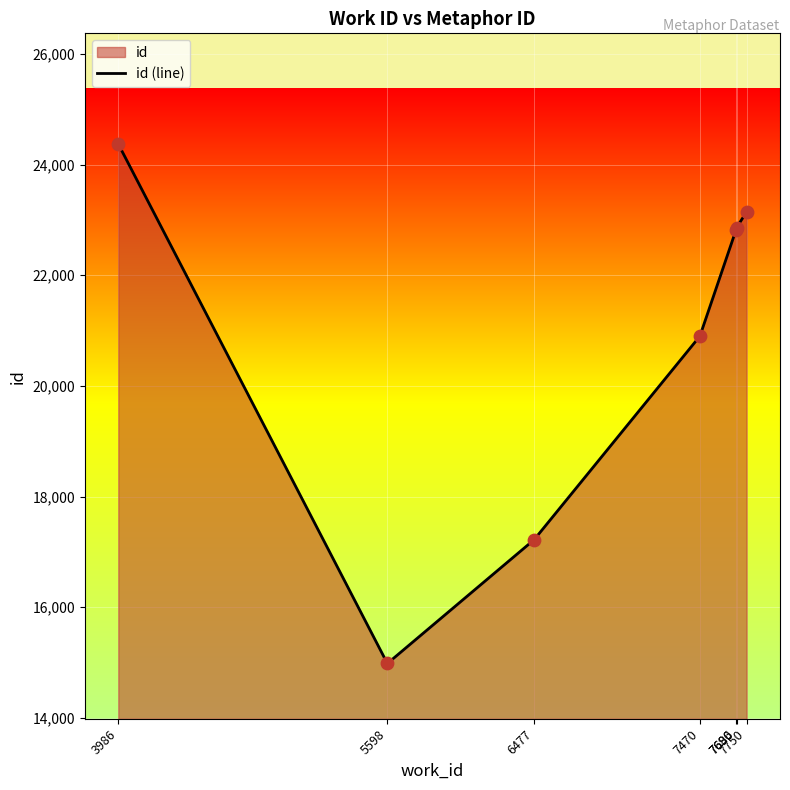

What is the change in value from 3986 to 7470?

-3473